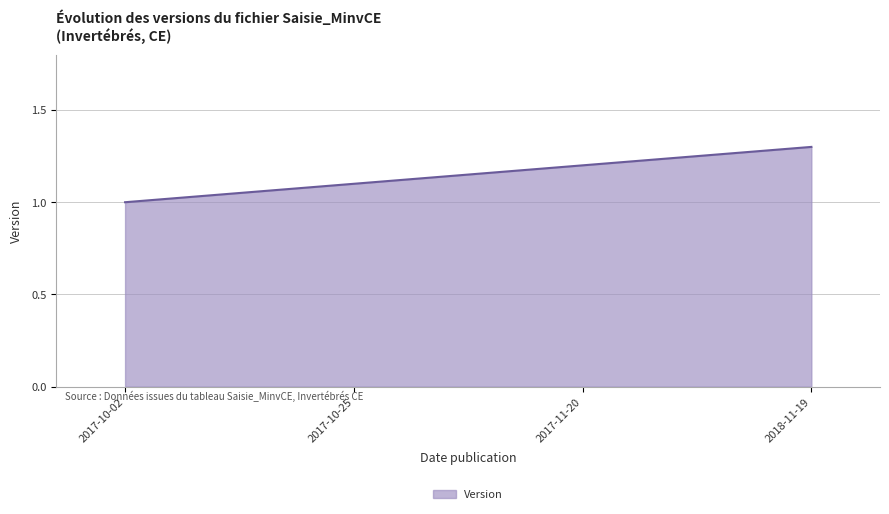

Reading left to right, what are all the values shown in this chart?

1.0	1.1	1.2	1.3